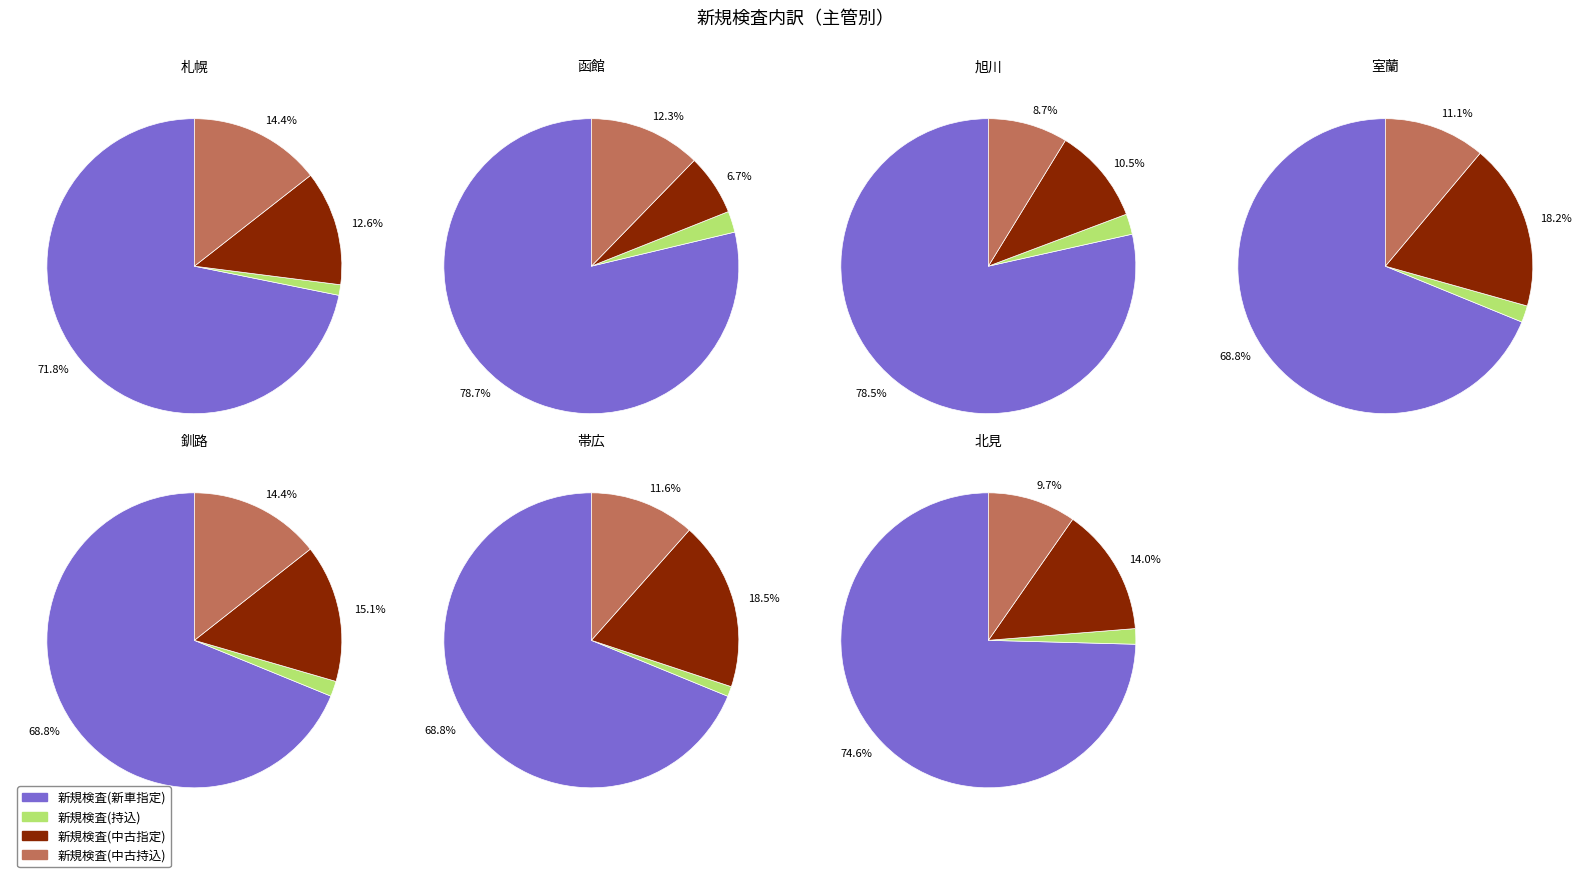

What percentage do 札幌 and 北見 together represent?

52.4%